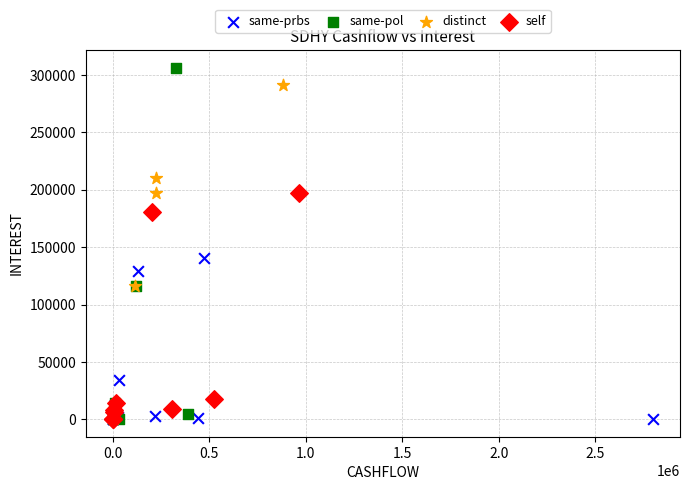

Which series has the widest spread of Y values?

same-pol